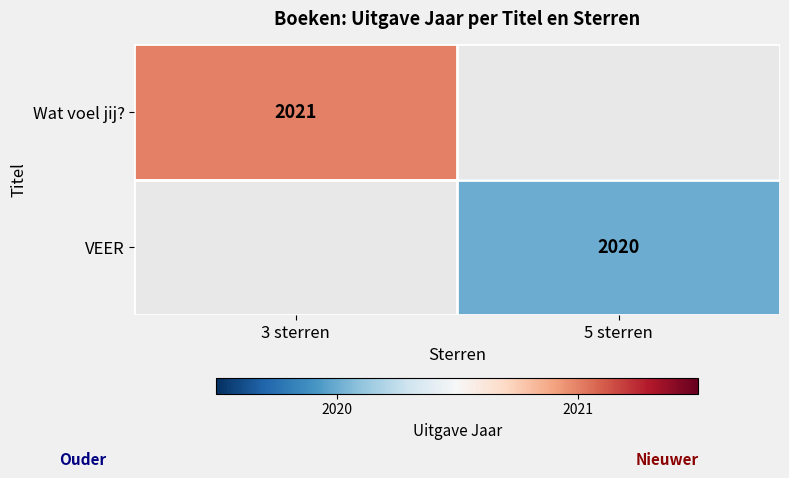

The value of Wat voel jij? at 3 sterren is 2021. True or false?

True